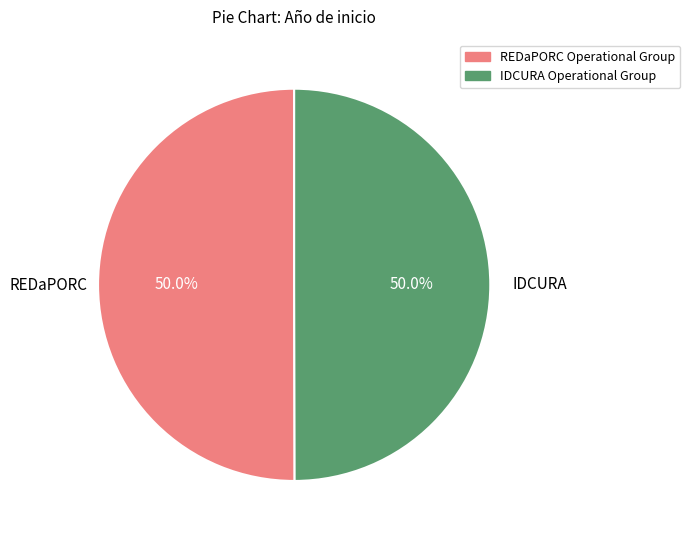

To the nearest percent, what portion does REDaPORC Operational Group represent?

50%